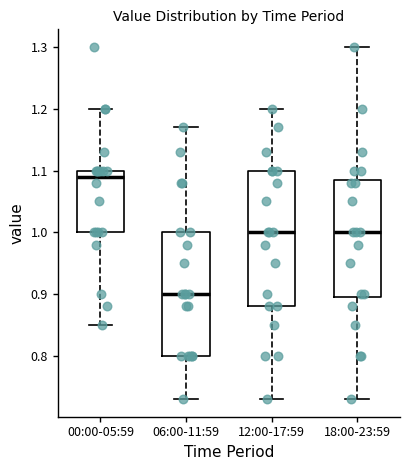

Reading left to right, transcribe this box plot: for each box, give where its median line is, the range the box spans, and where its two whiskers end, as read against the y-axis. The values are not printed on the chart, so give them approximately, as read against the axis.

00:00-05:59: median 1.09, box 1.00 to 1.10, whiskers 0.85 to 1.20
06:00-11:59: median 0.90, box 0.80 to 1.00, whiskers 0.73 to 1.17
12:00-17:59: median 1.00, box 0.88 to 1.10, whiskers 0.73 to 1.20
18:00-23:59: median 1.00, box 0.90 to 1.09, whiskers 0.73 to 1.30